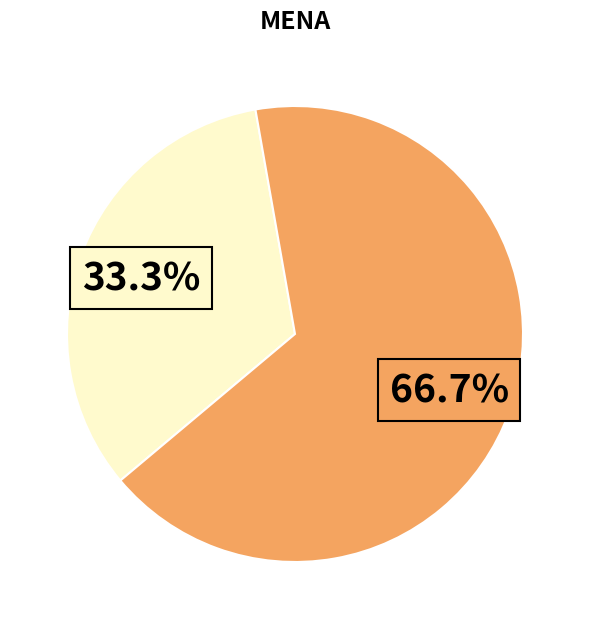

Is there a majority slice in this chart?

Yes